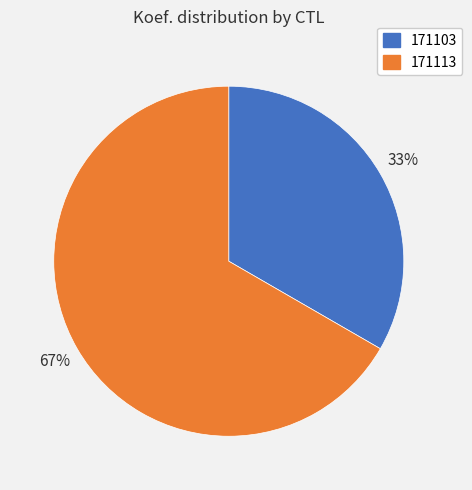

What is the largest slice in the pie chart?

171113